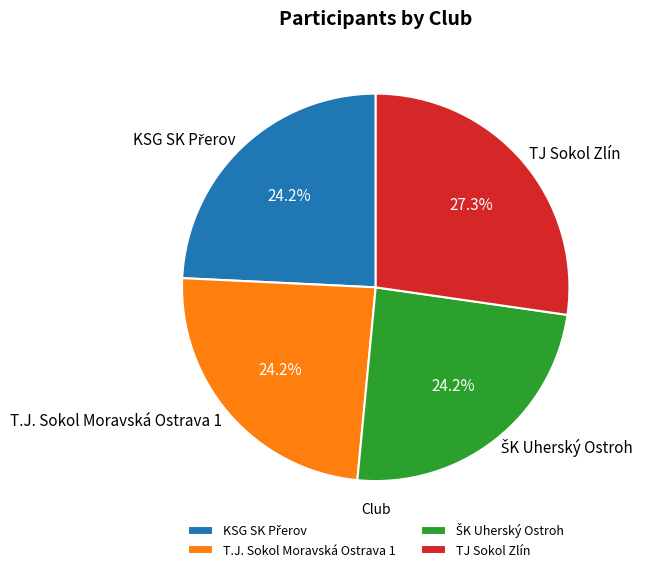

Which has a higher value, TJ Sokol Zlín or T.J. Sokol Moravská Ostrava 1?

TJ Sokol Zlín